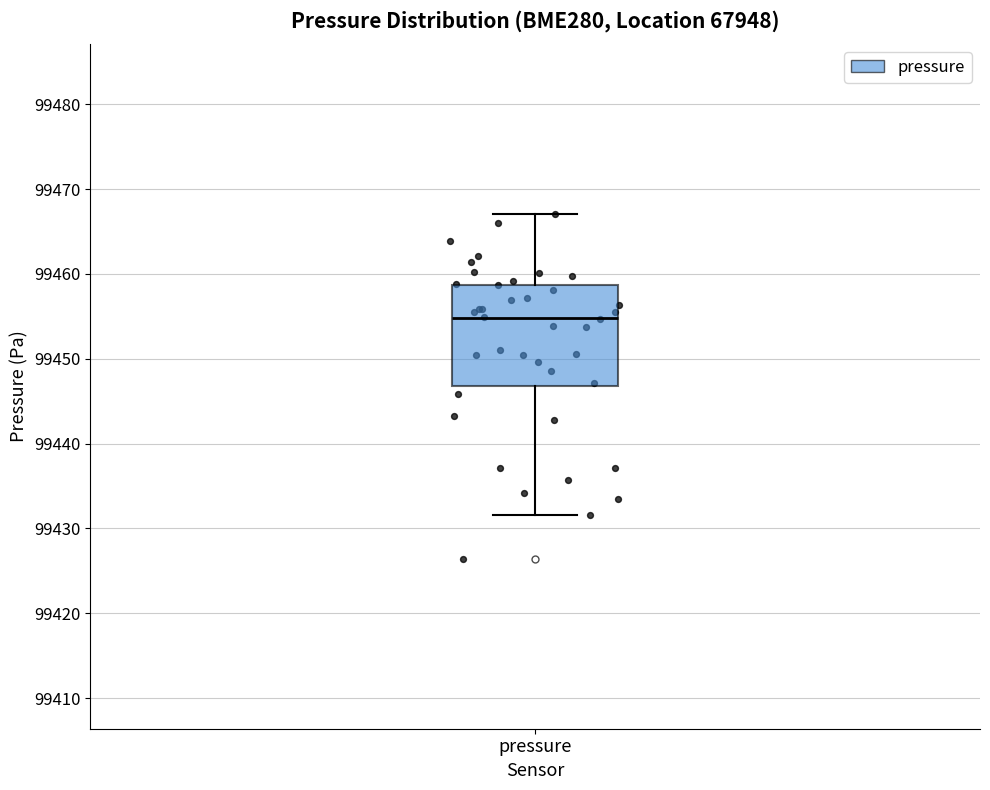

Read this box plot against the y-axis: the position of the median line, the range covered by the box, and the ends of both whiskers. The values are not printed on the chart, so give them approximately, as read against the axis.

median 99455, box 99447 to 99459, whiskers 99432 to 99467